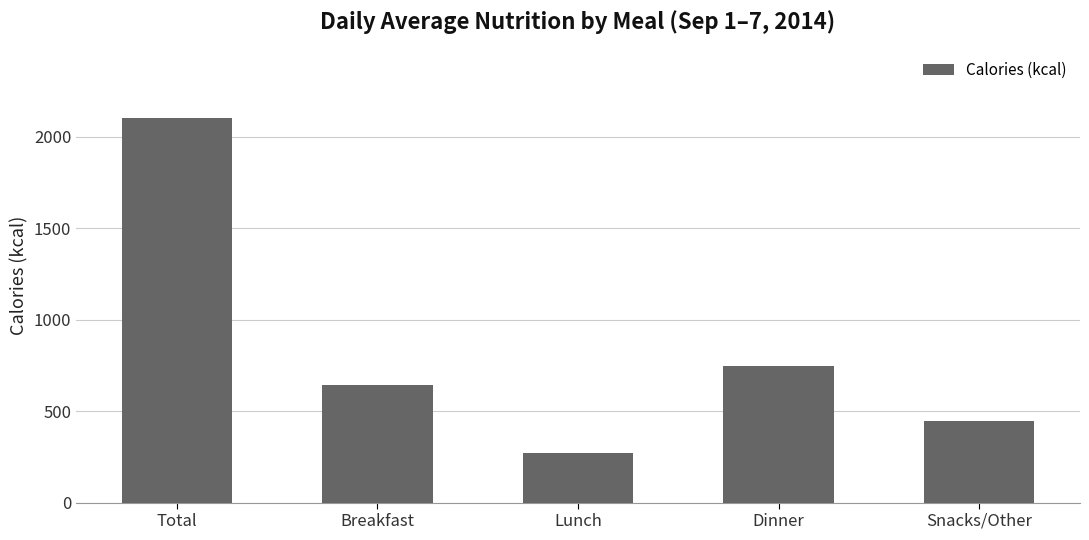

Reading right to left, extract all data points from this chart.

445	746	270	643	2104